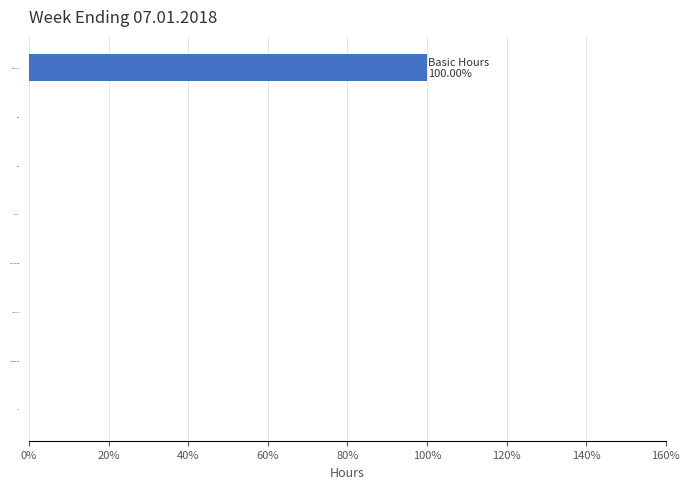

Is it true that the value at Additional Pay is 0?

True